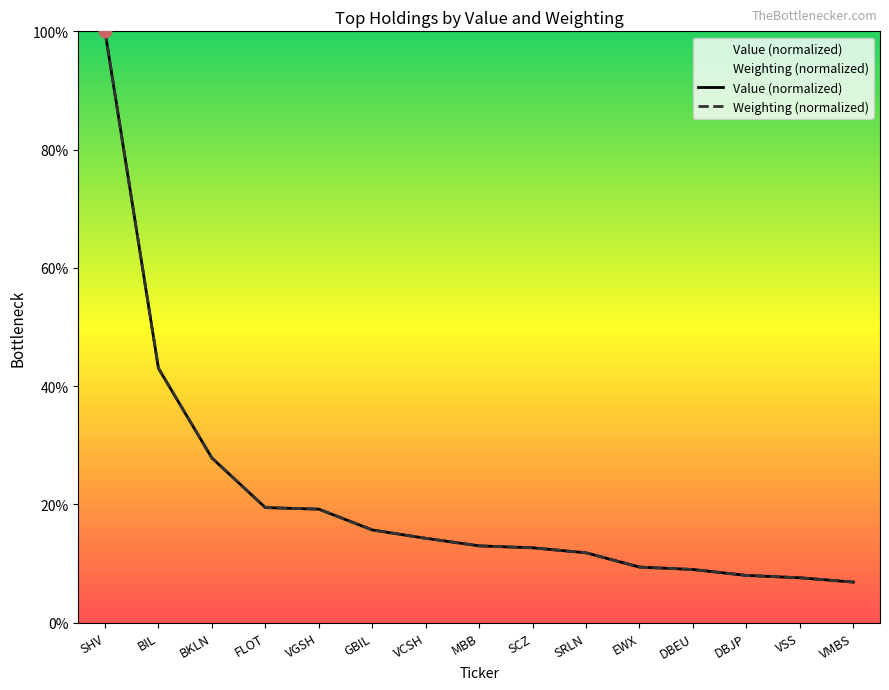

Which series has the largest total across all categories?

Weighting (normalized)